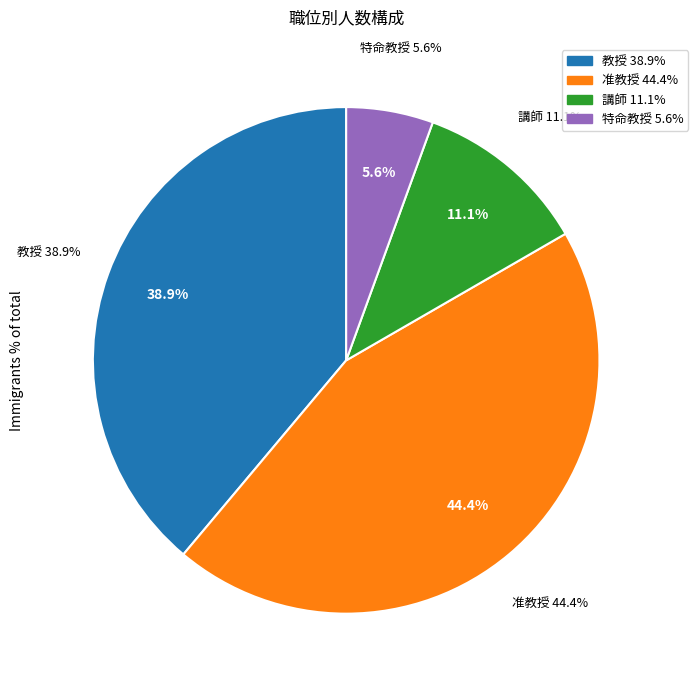

Does 教授 account for over 50% of the chart?

No